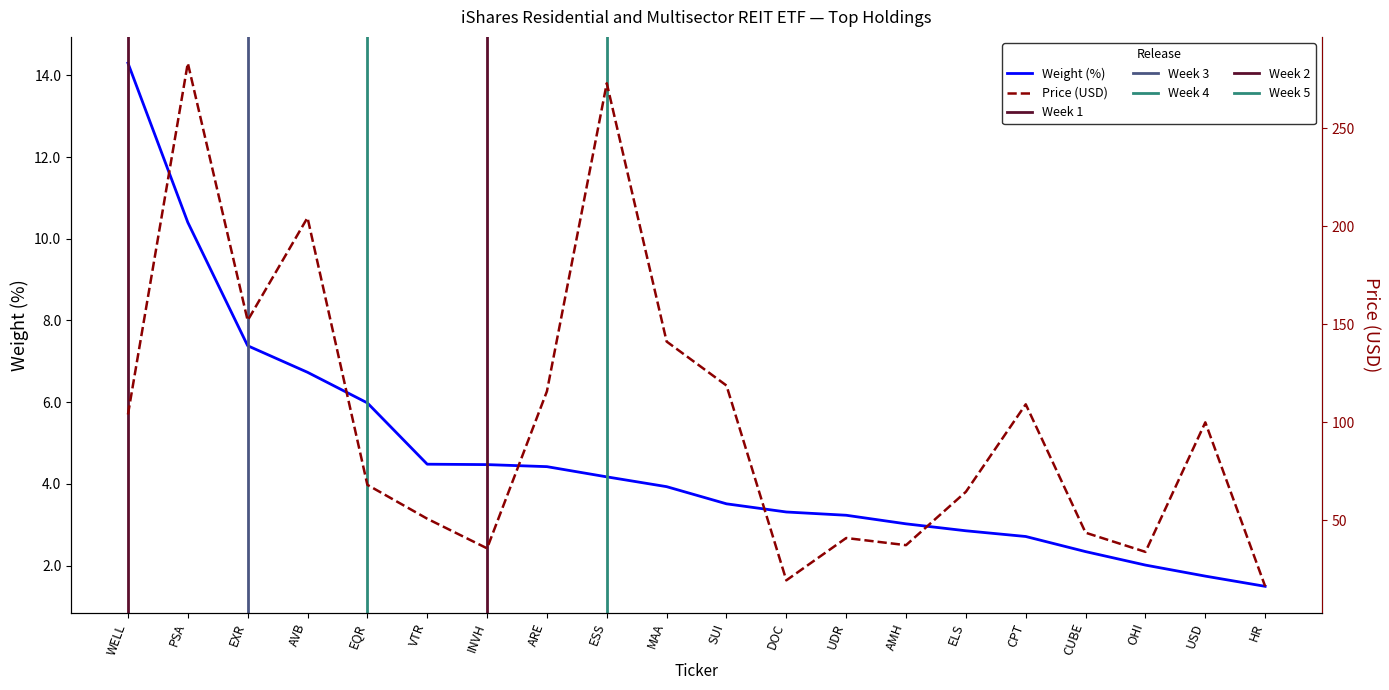

Rank the series by their average value, from highest to lowest.

Price, Weight (%)